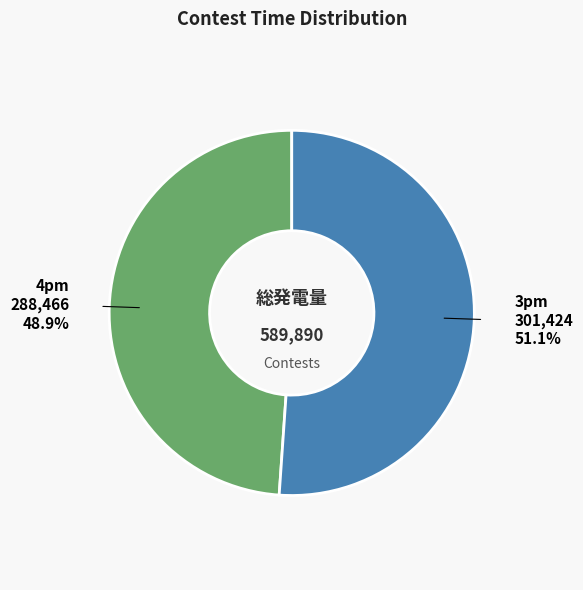

To the nearest percent, what is the average slice percentage?

50%